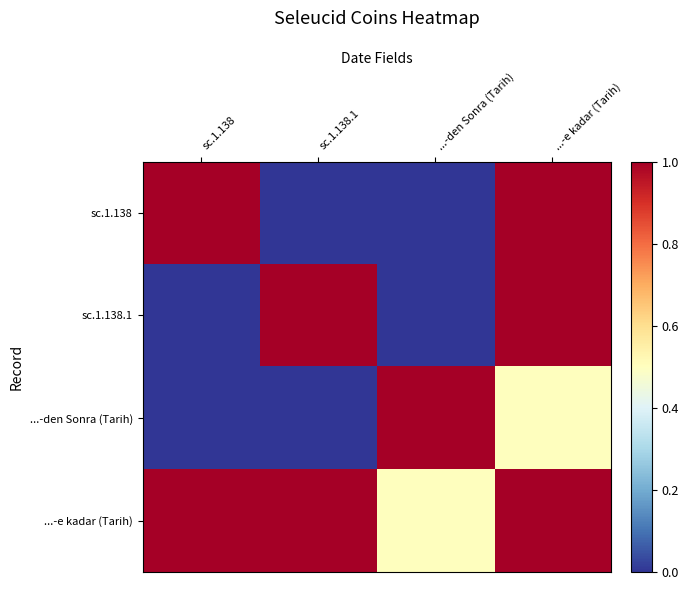

Which series has the largest total across all categories?

...-e kadar (Tarih)